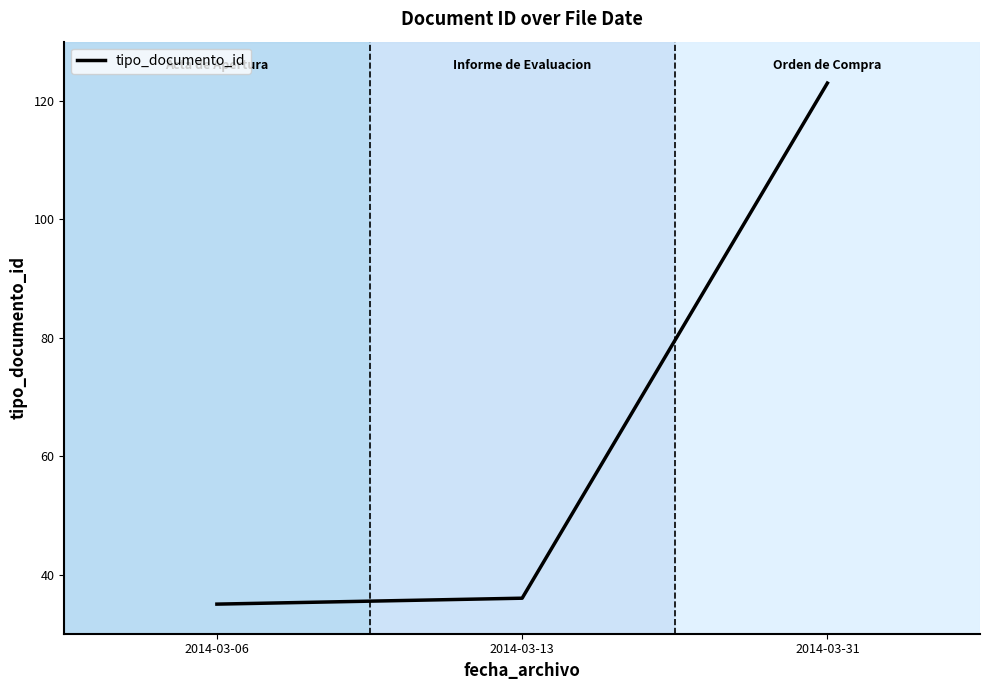

At which category does the chart reach its peak across all series?

2014-03-31